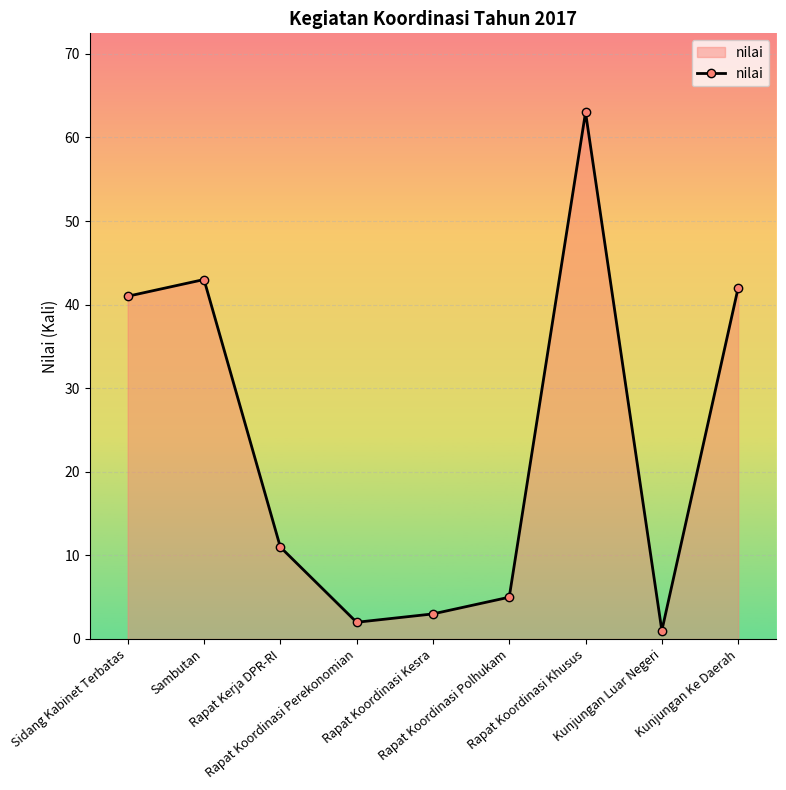

What is the difference between the maximum and minimum values?

62